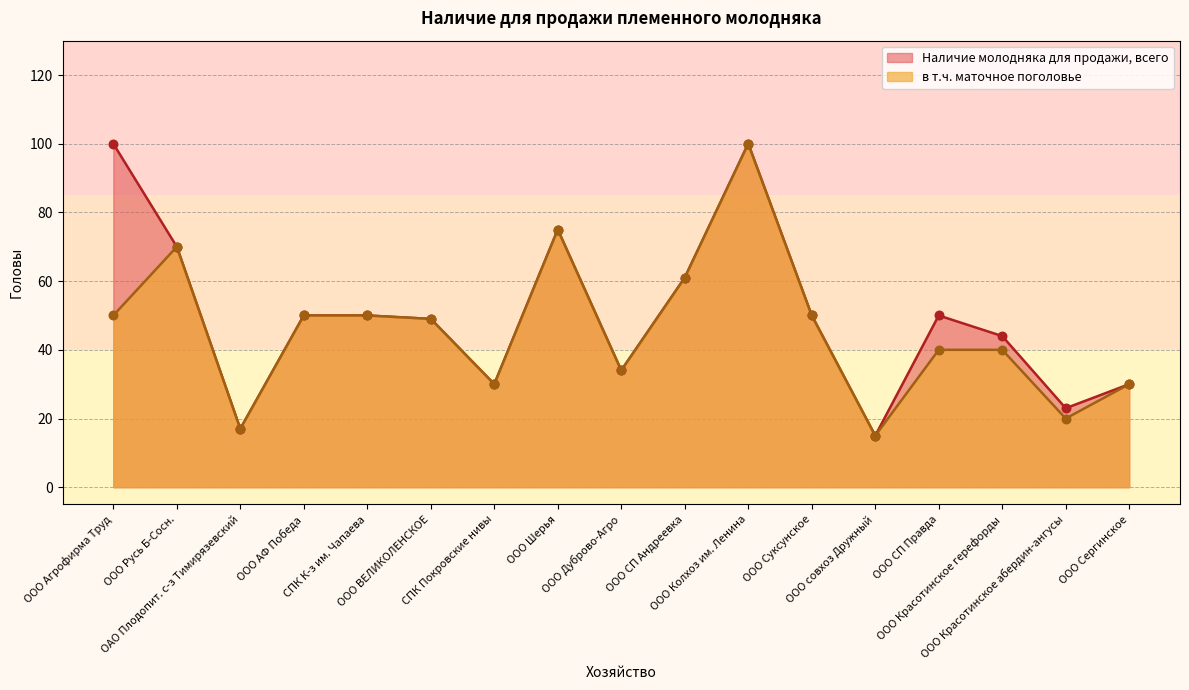

At which category is the sum across all series the highest?

ООО Колхоз им. Ленина